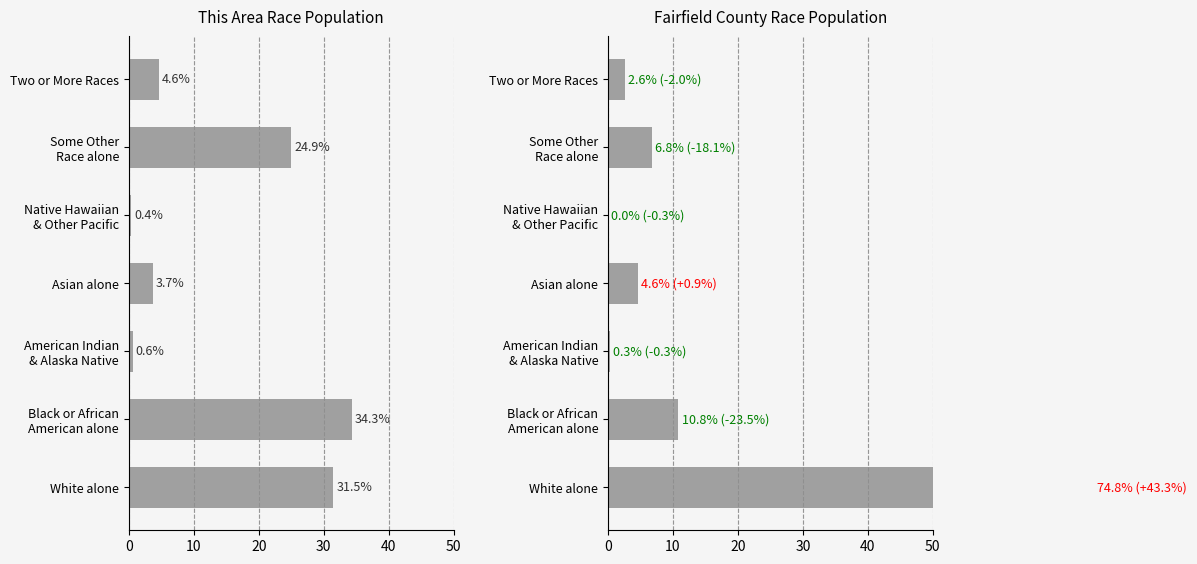

What is the average value of the This Area series?

14.3